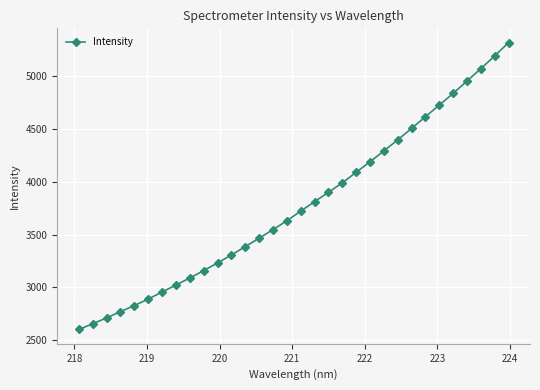

Reading left to right, extract all data points from this chart.

2599.8	2653.2	2709.3	2768.9	2826.1	2888.2	2954.7	3020.7	3088.1	3158.1	3230.6	3306.4	3385.5	3465.4	3547.1	3630.5	3722.3	3812.4	3900.4	3990.7	4090.6	4190.2	4293.3	4398.2	4507.1	4617.6	4728.5	4838.6	4956.5	5073.5	5195.0	5320.2